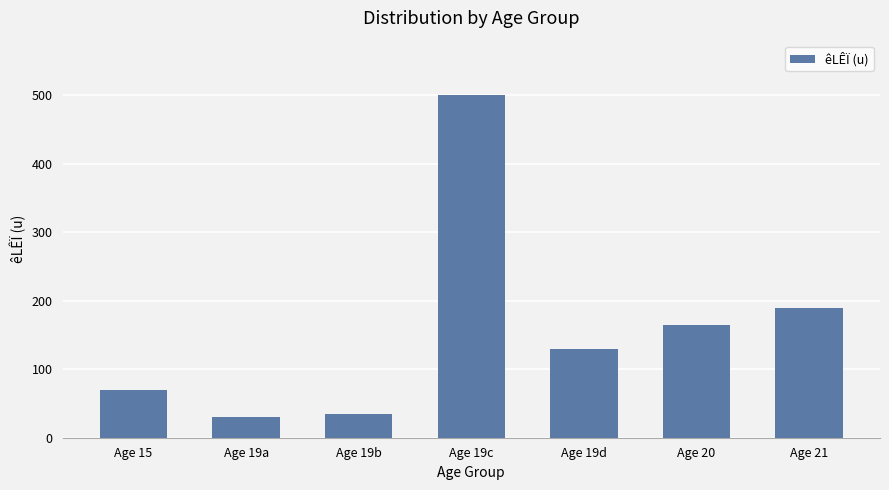

What is the difference between the maximum and second lowest values?

465